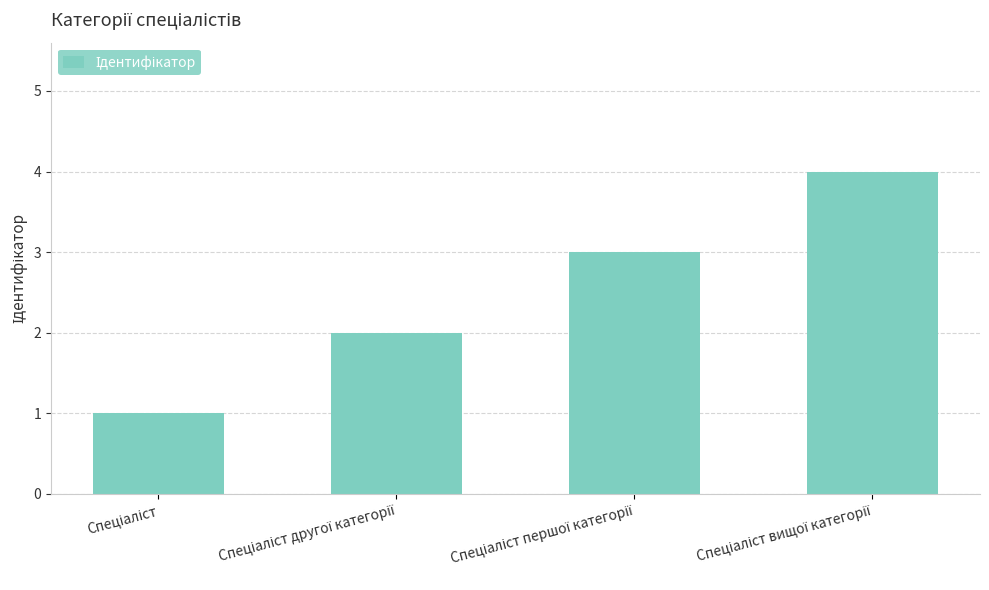

What is the sum of all values?

10